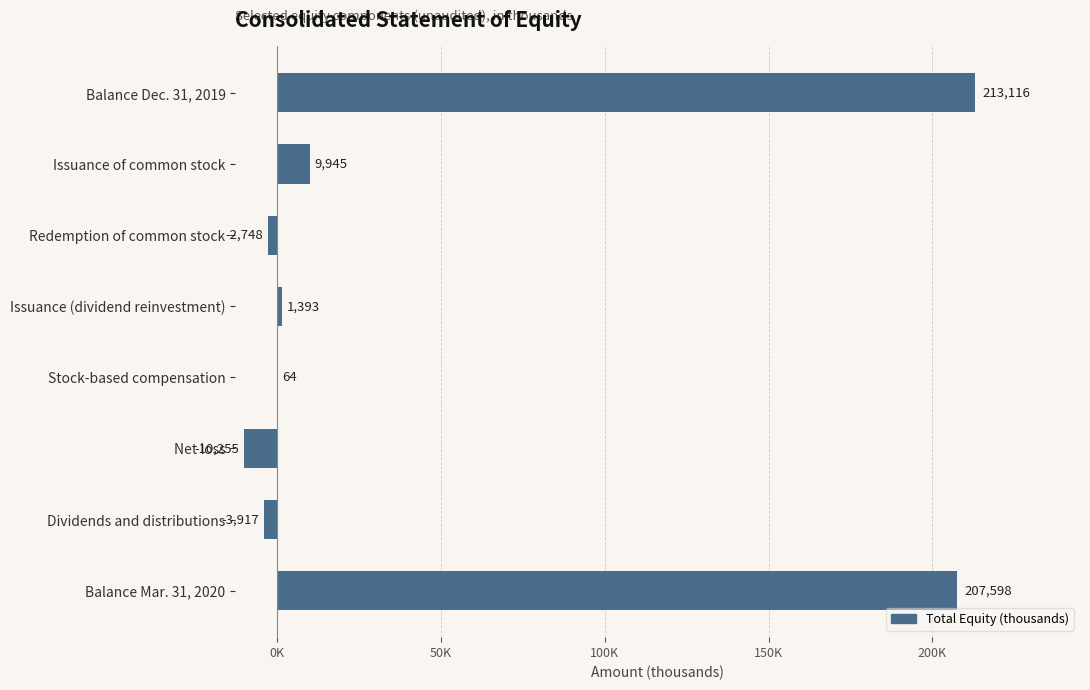

What is the smallest value displayed?

-10255